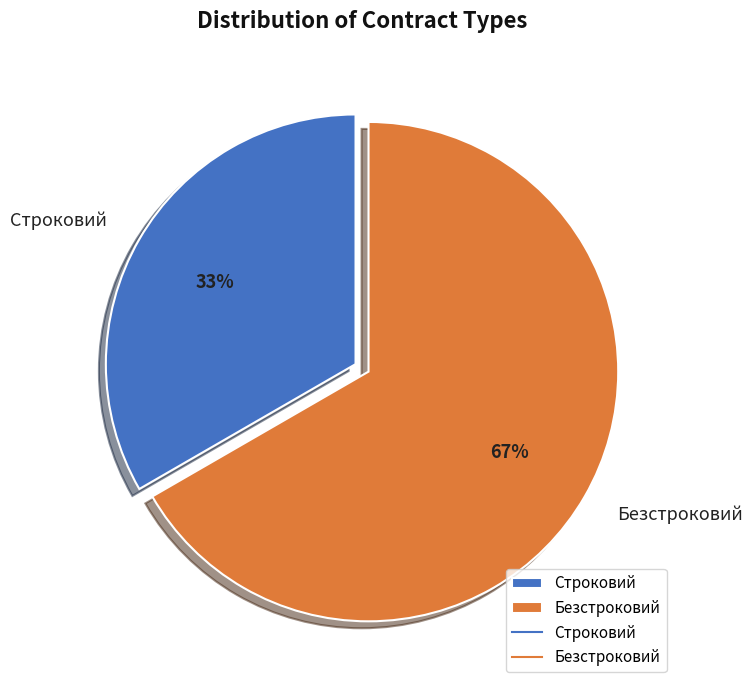

Does Строковий account for over 50% of the chart?

No